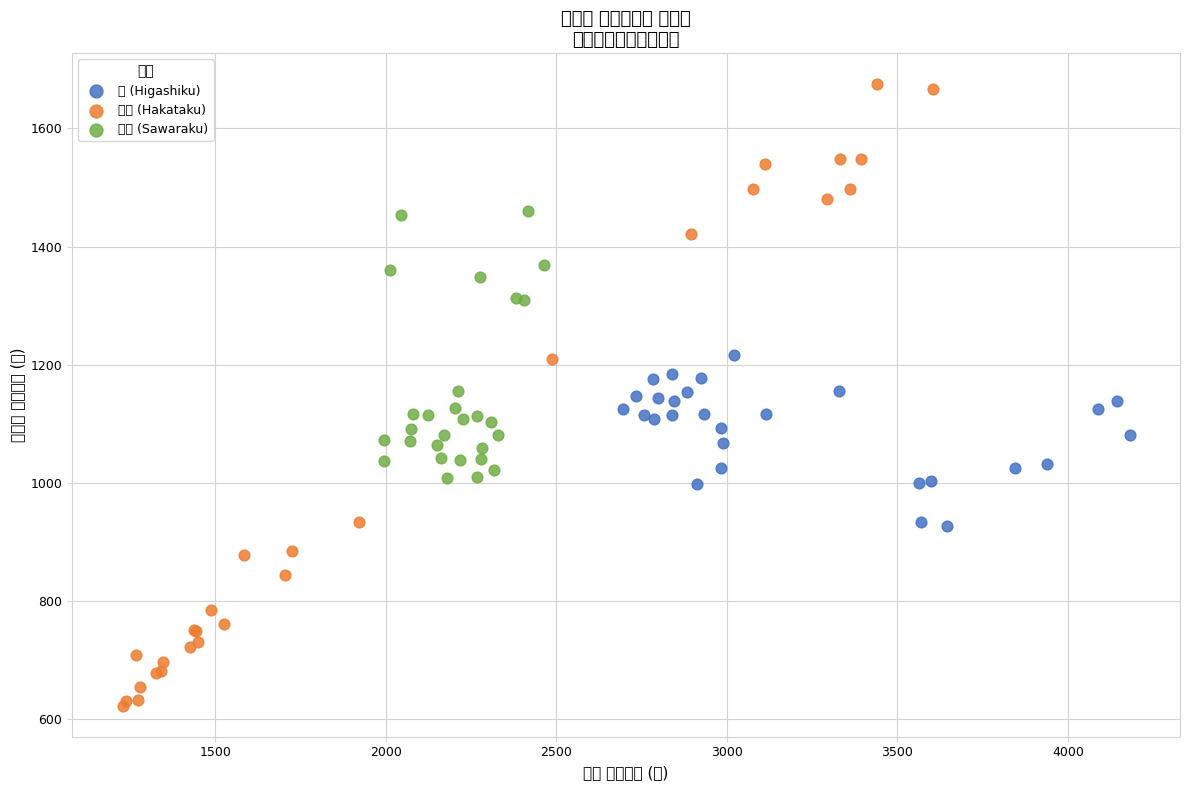

What are all the series names shown in the legend?

男 (Higashiku), 総数 (Hakataku), 総数 (Sawaraku)